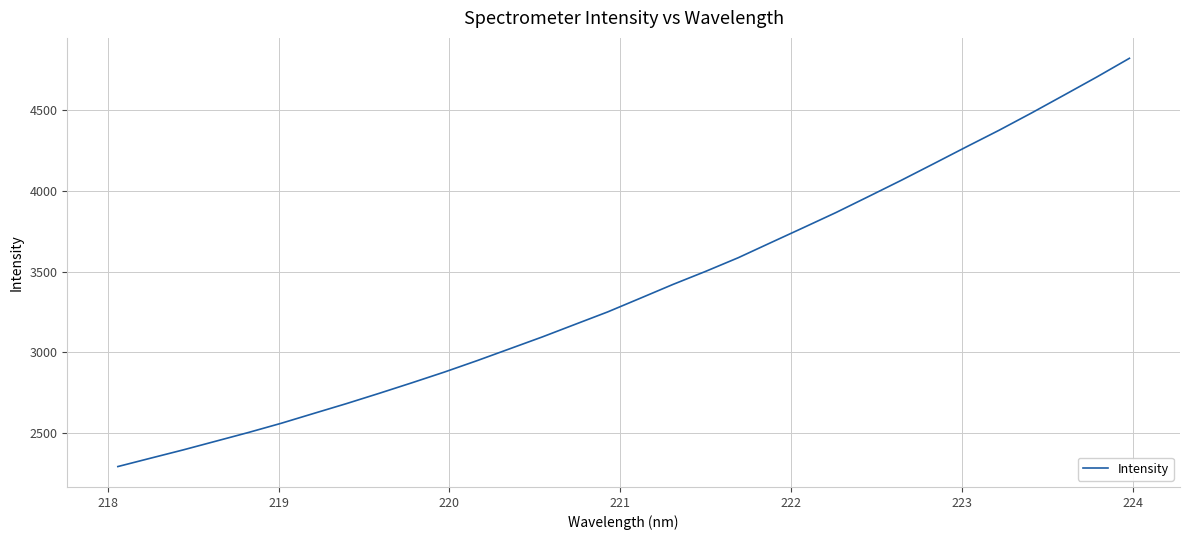

What is the minimum value shown in the chart?

2292.5